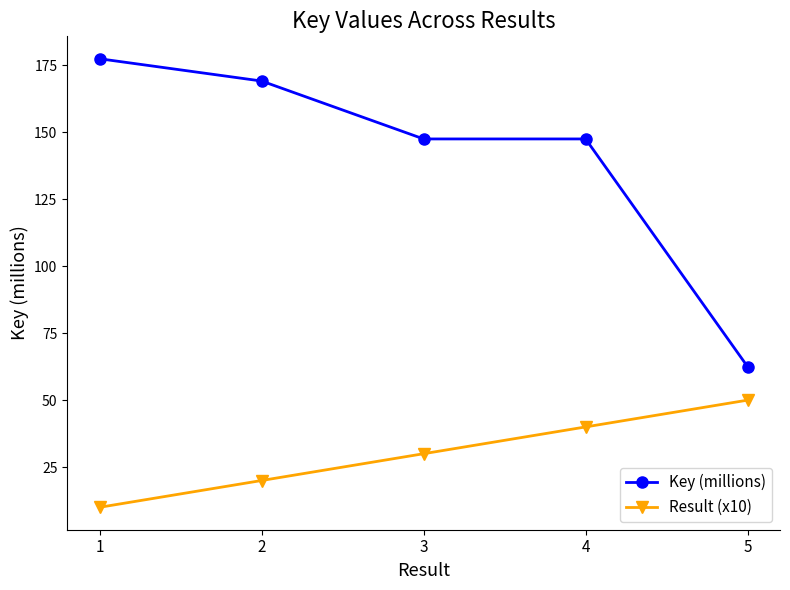

What is the value of the Key (millions) point at the 1st from the left?

177.4